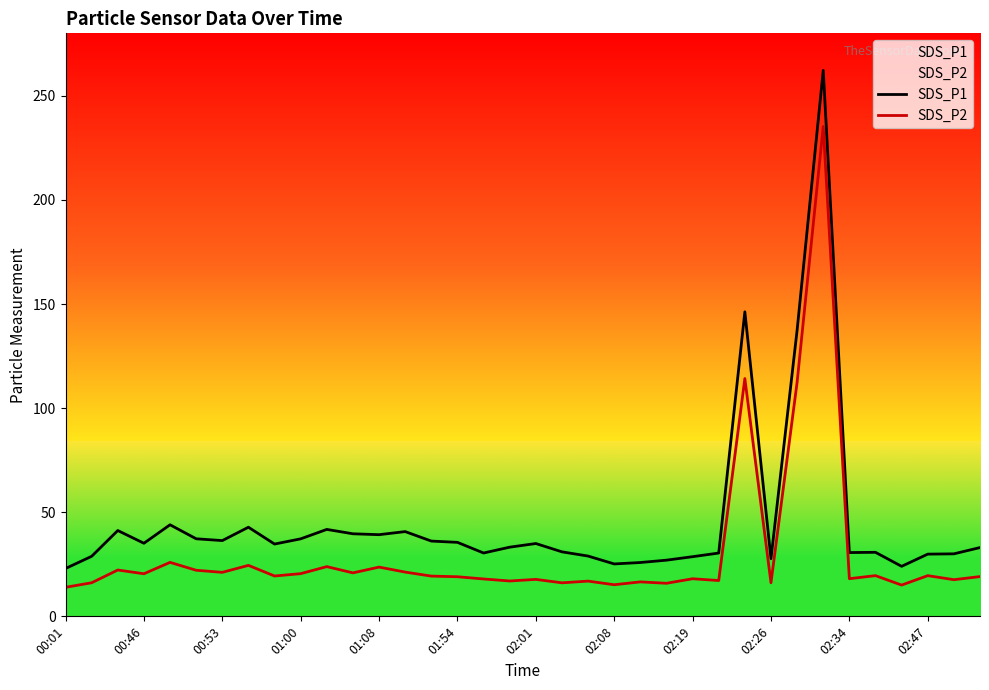

Reading left to right, transcribe all the data shown in this chart.

SDS_P1: 23.0	28.8	41.2	35.1	44.0	37.2	36.4	42.8	34.7	37.2	41.8	39.6	39.2	40.7	36.1	35.5	30.4	33.2	35.0	31.0	28.9	25.2	25.9	27.0	28.6	30.4	146.2	27.7	137.4	262.2	30.6	30.8	24.0	29.9	30.0	33.0
SDS_P2: 13.9	16.1	22.2	20.4	25.9	22.1	21.1	24.5	19.4	20.5	23.9	20.9	23.6	21.2	19.3	19.0	17.9	17.0	17.8	16.1	16.9	15.2	16.6	15.9	18.1	17.2	114.2	16.1	112.4	235.3	18.1	19.6	15.0	19.6	17.6	19.1